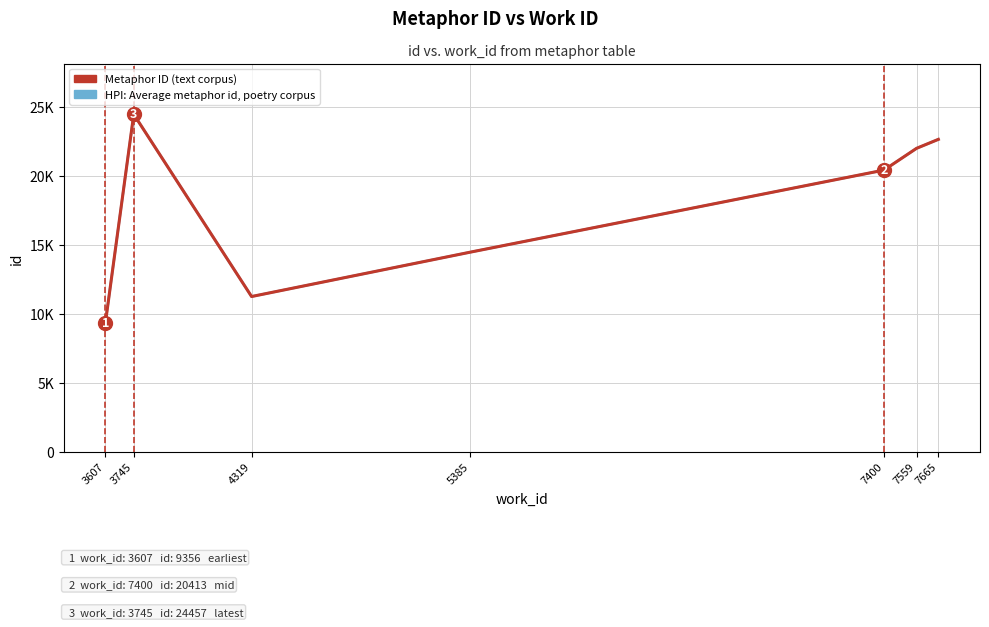

Does the chart have visible grid lines?

Yes